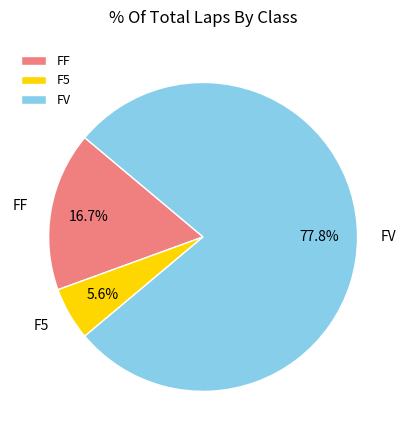

How many slices are in this pie chart?

3